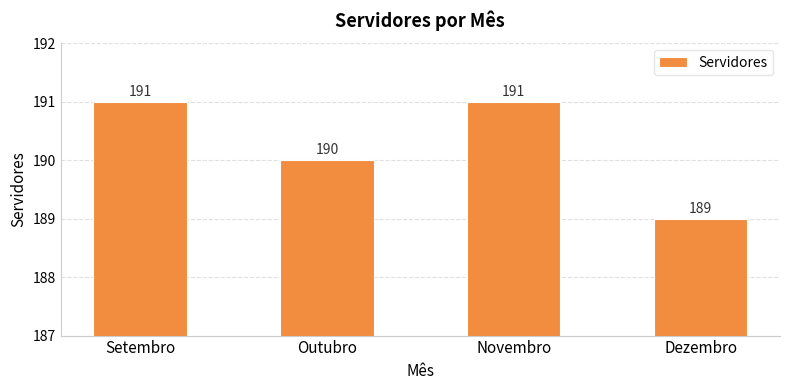

Reading left to right, transcribe all the data shown in this chart.

Setembro=191	Outubro=190	Novembro=191	Dezembro=189